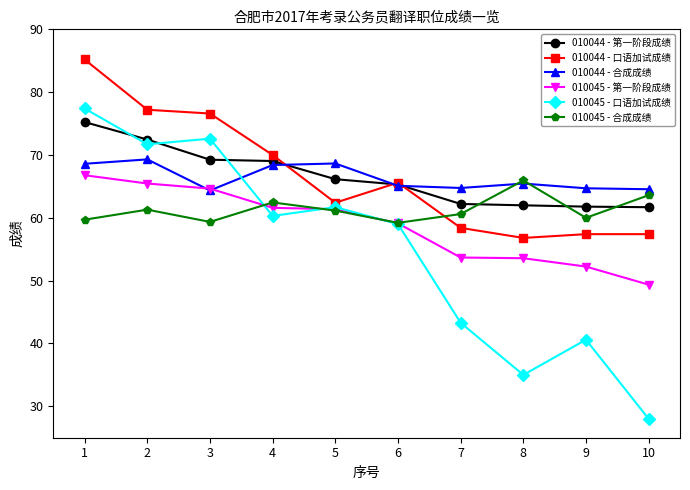

What is the total value across all series at 6?

373.3